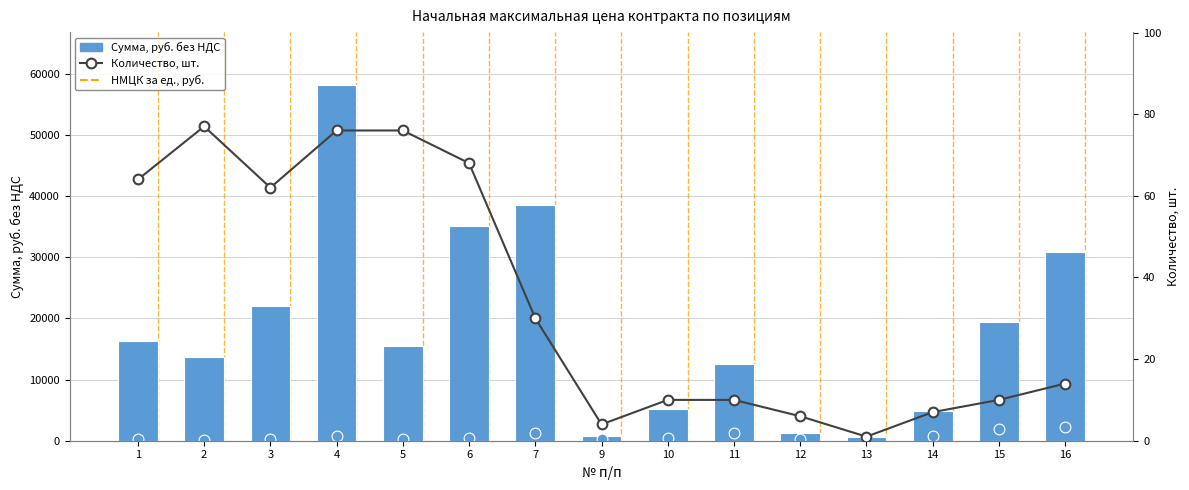

What are all the series names shown in the legend?

Сумма, руб. без НДС, НМЦК за ед., руб., Количество, шт.